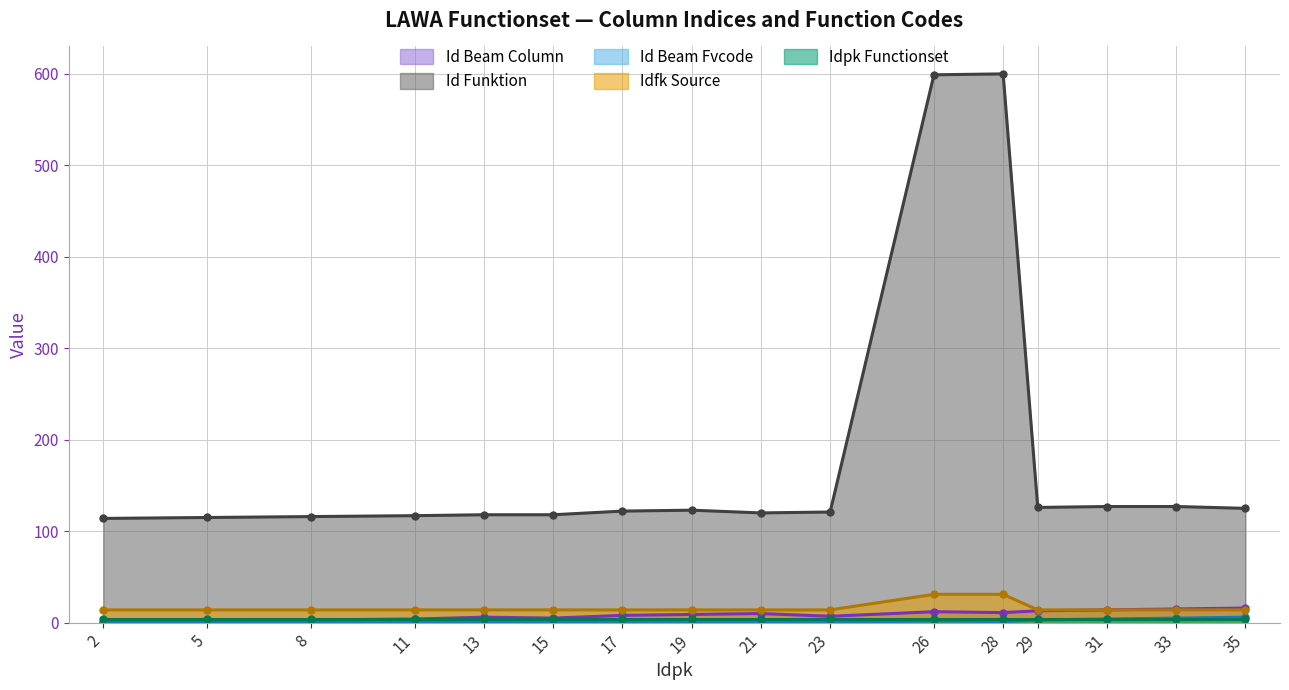

Which series has the largest total across all categories?

Id Funktion